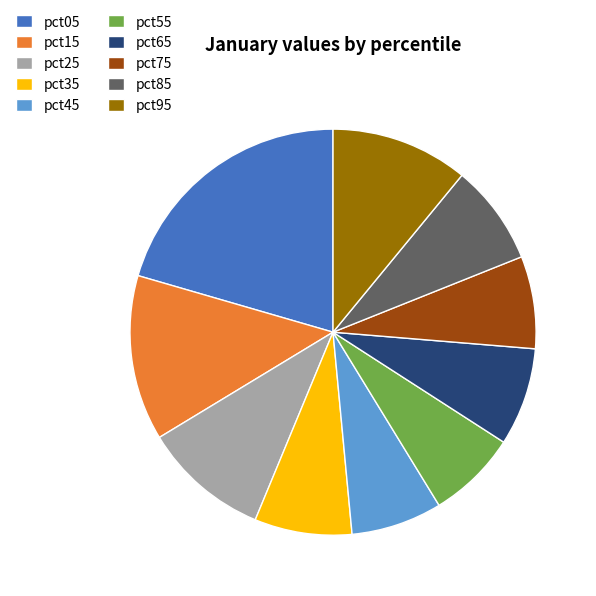

How many slices are in this pie chart?

10